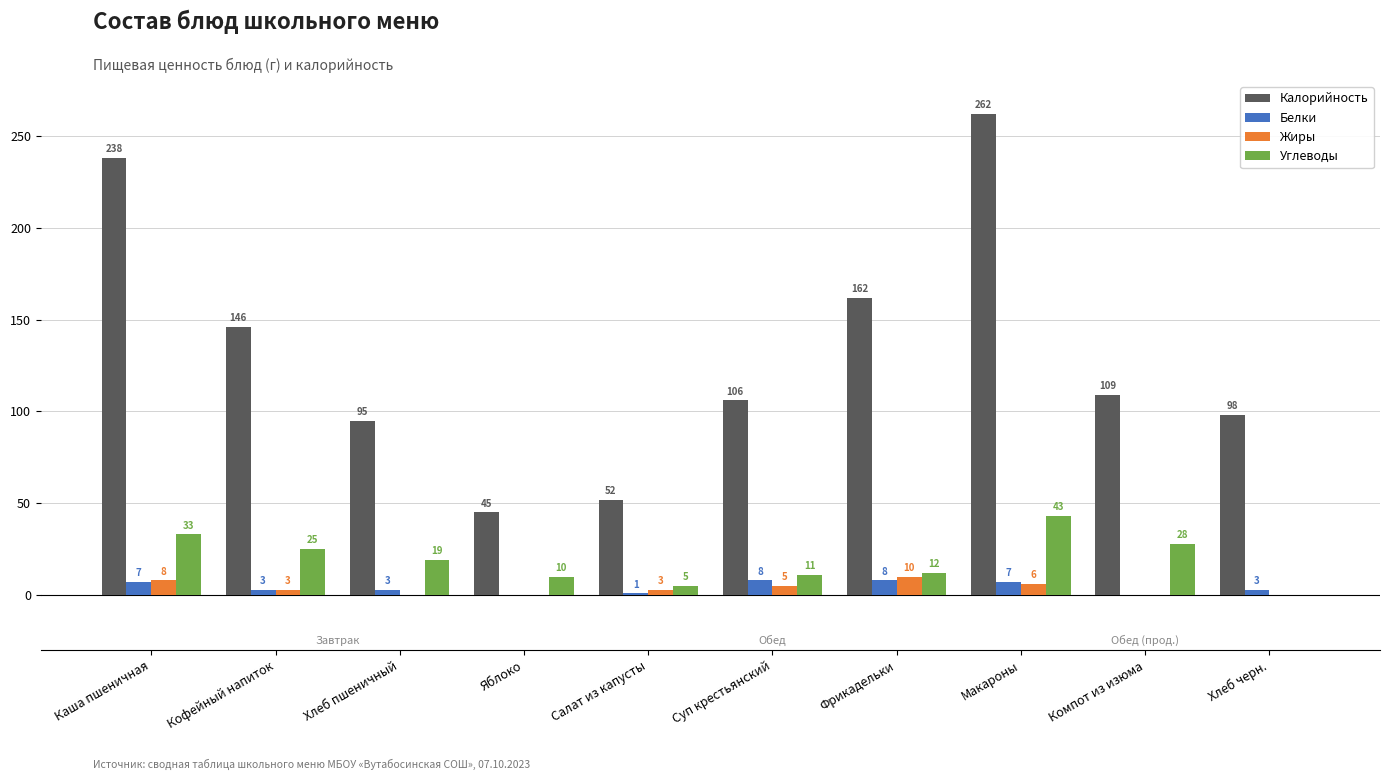

At which category is the sum across all series the highest?

Макароны